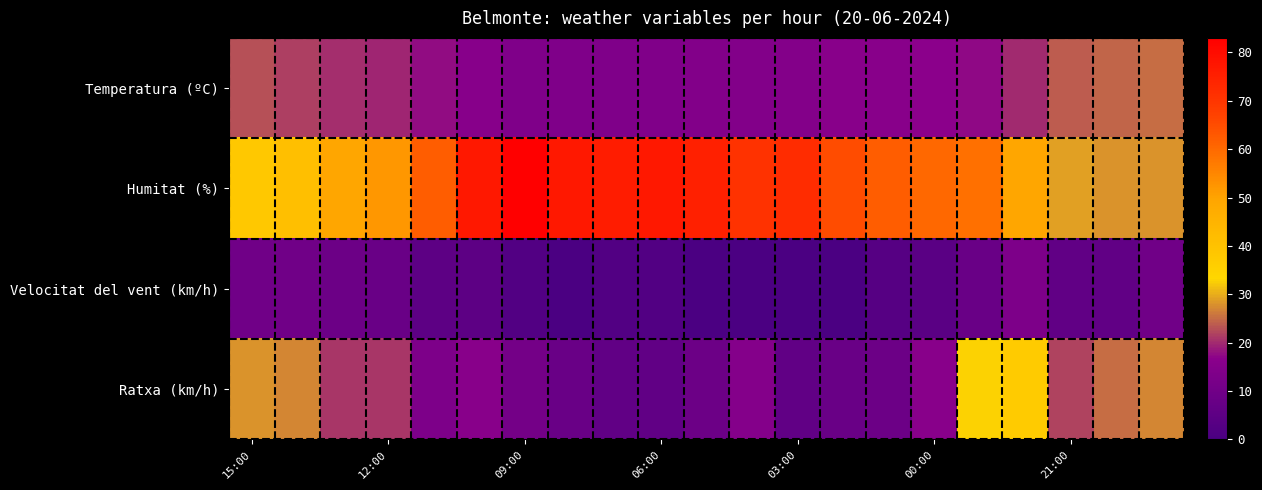

At how many categories does at least one series exceed 25?

21